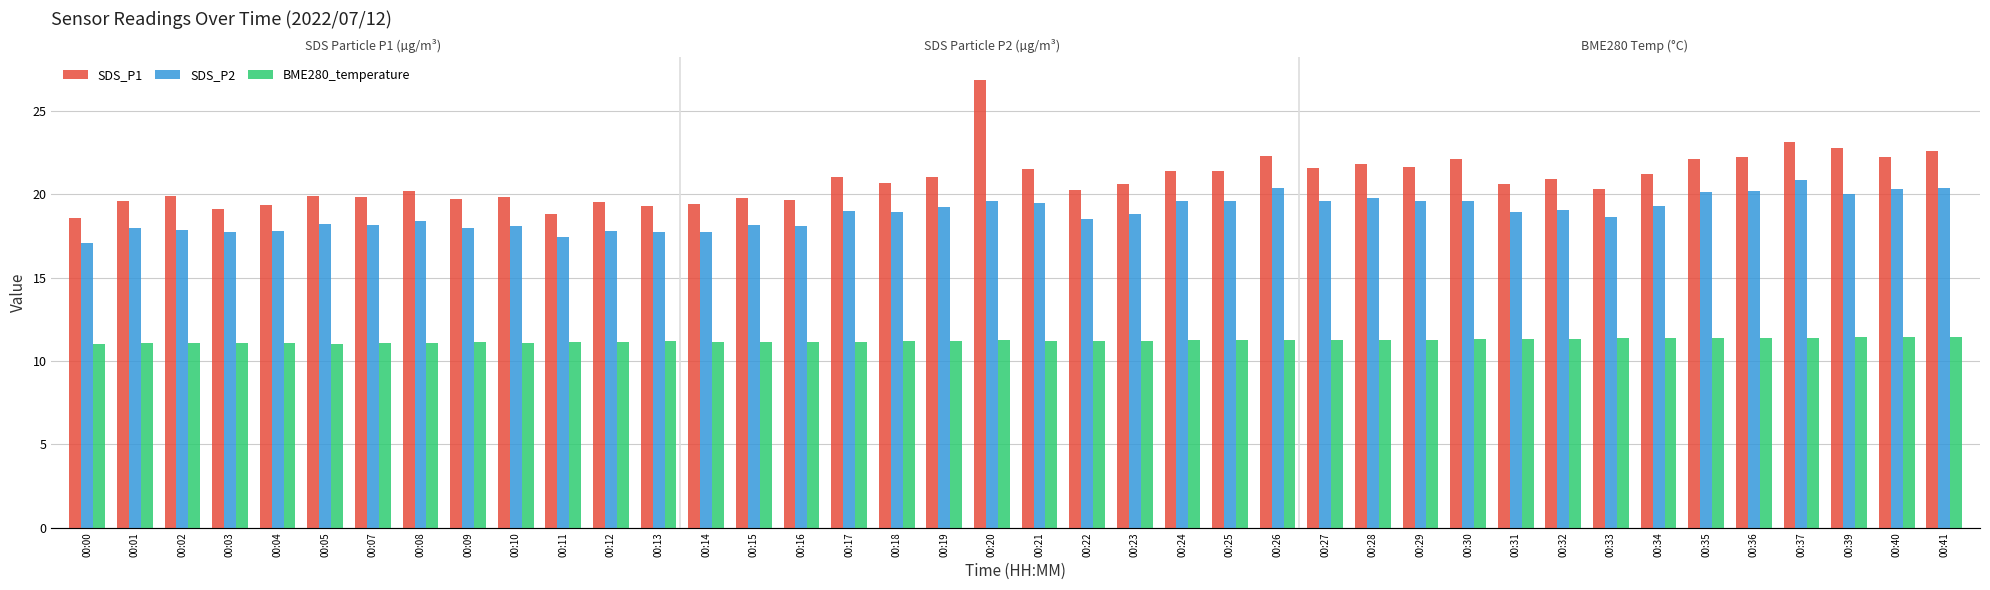

True or false: SDS_P1 has a value of 21.7 at 00:29.

True